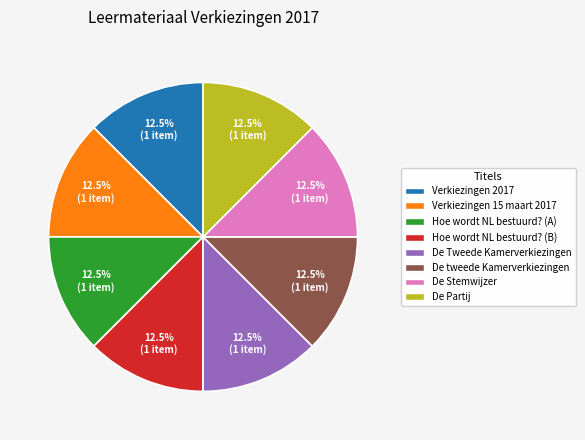

What portion of the pie excludes Verkiezingen 15 maart 2017?

87.5%